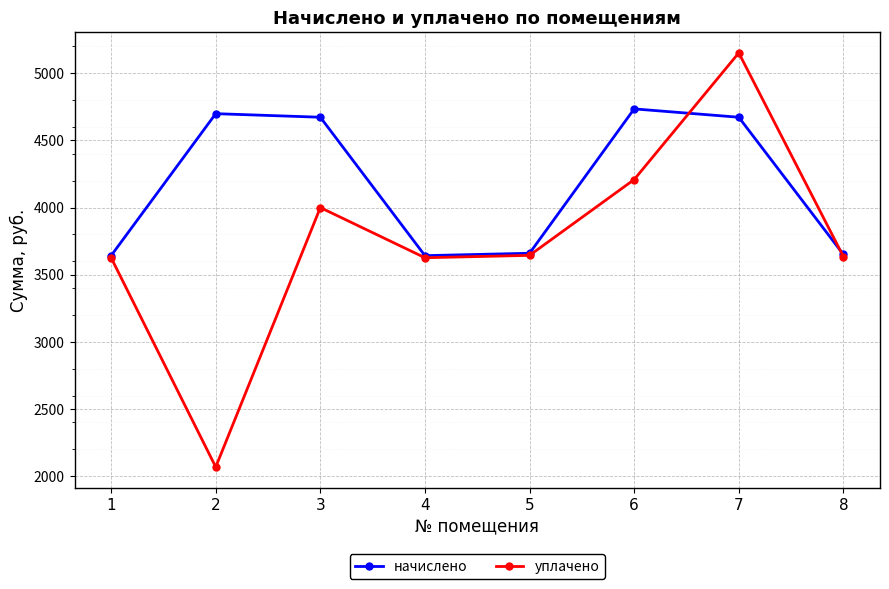

What is the minimum value shown in the chart?

2068.4